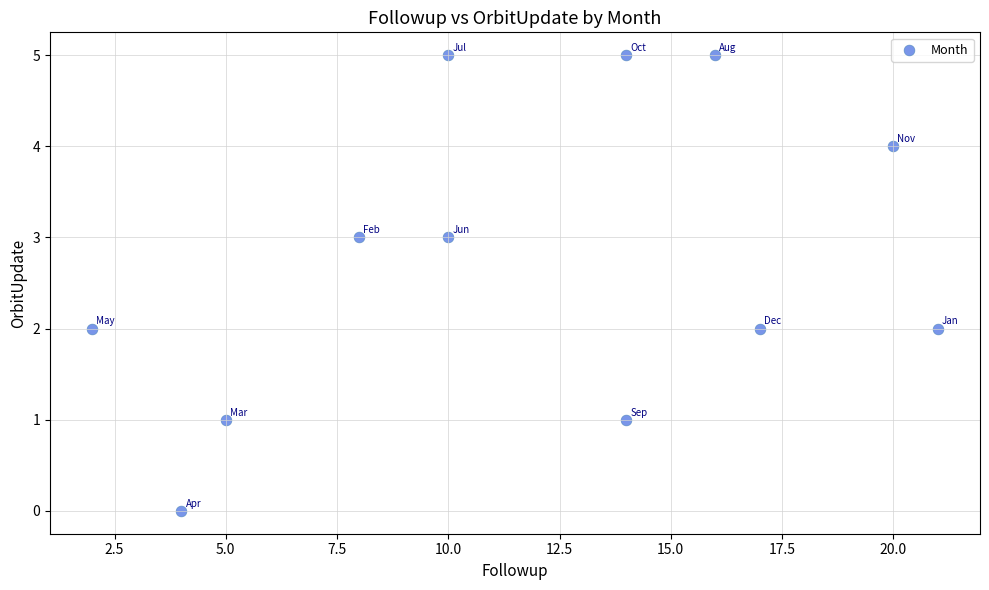

What is the range of Y values (max minus min)?

5